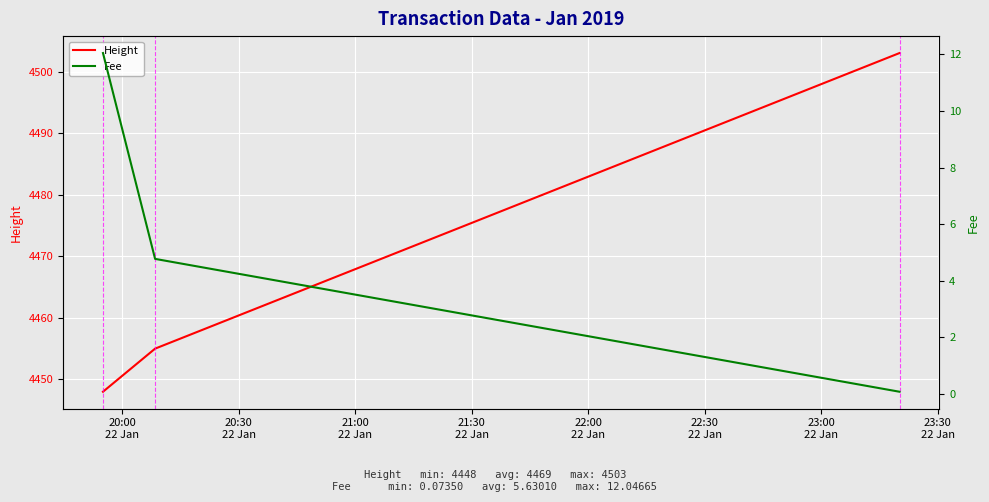

How many categories are shown in the chart?

3